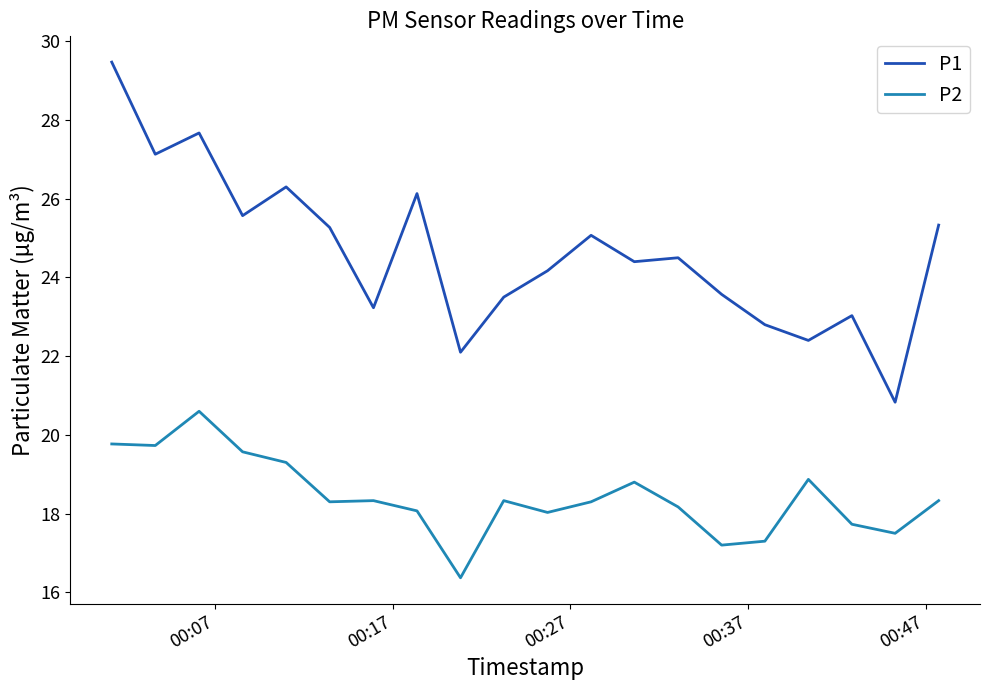

What is the lowest value of the P1 series?

20.8